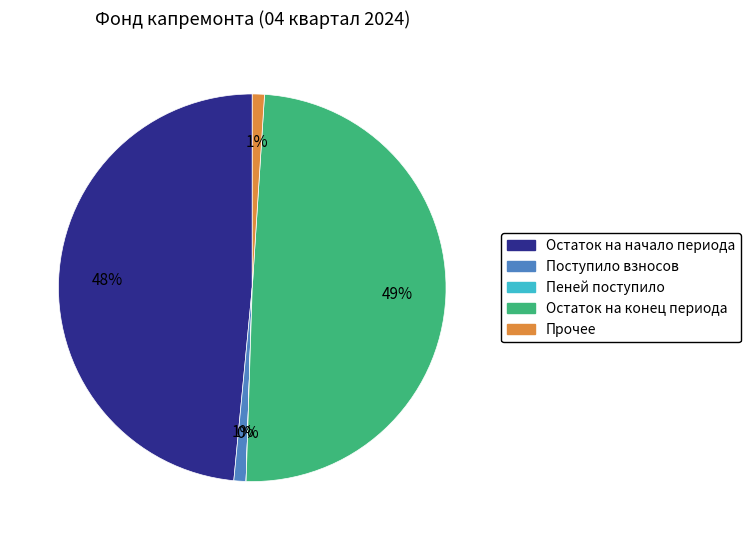

To the nearest percent, what is the average slice percentage?

20%